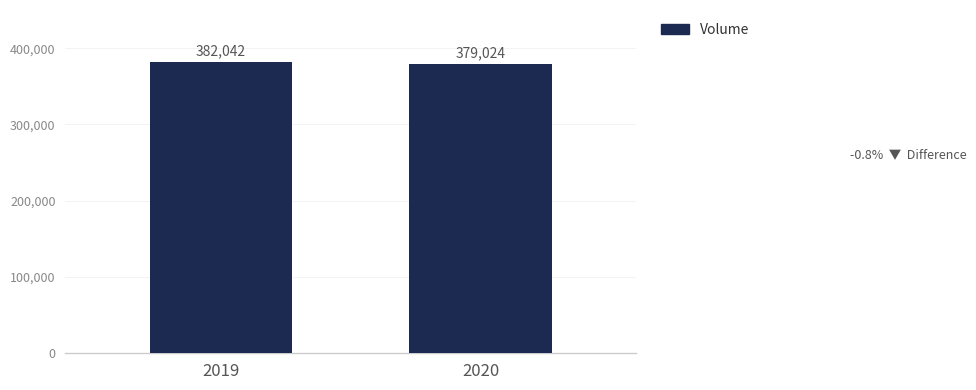

What value does the data have at 2019?

382042